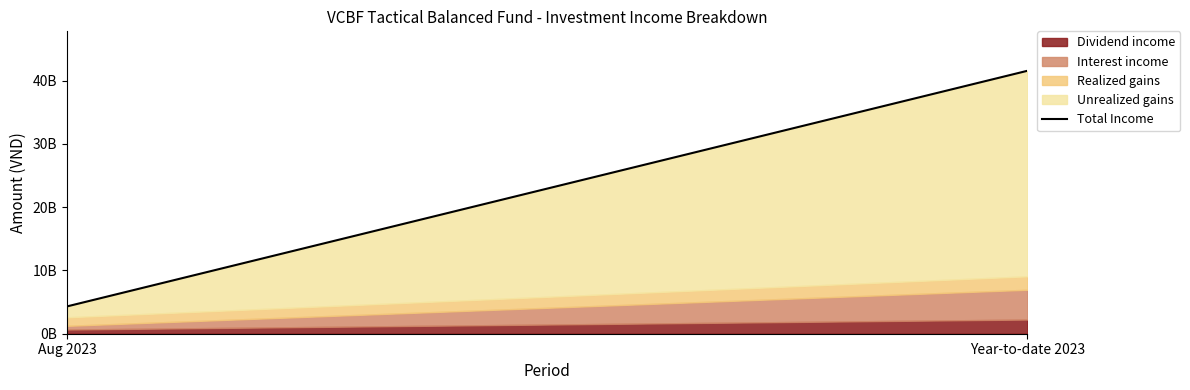

Where is the data nearest to the value 22927807778?

Aug 2023